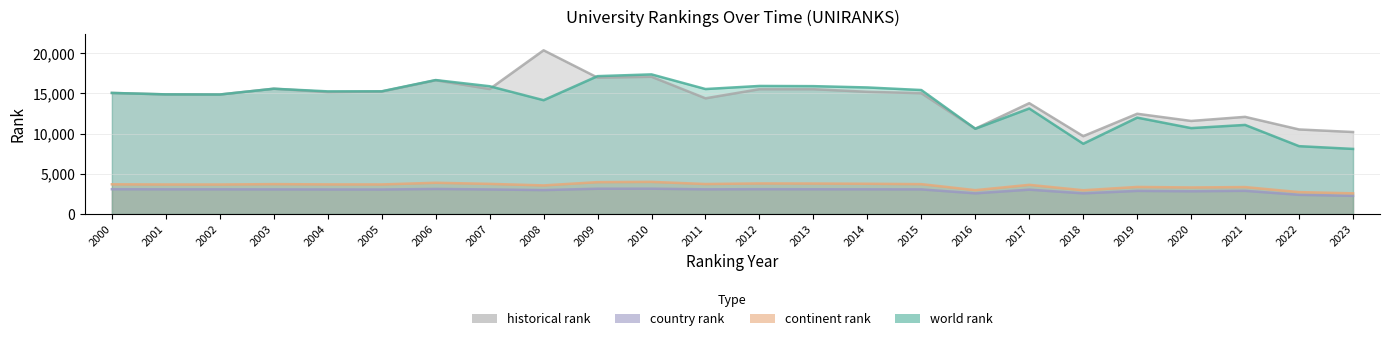

Rank the series at 2008 from lowest to highest value.

country rank, continent rank, world rank, historical rank